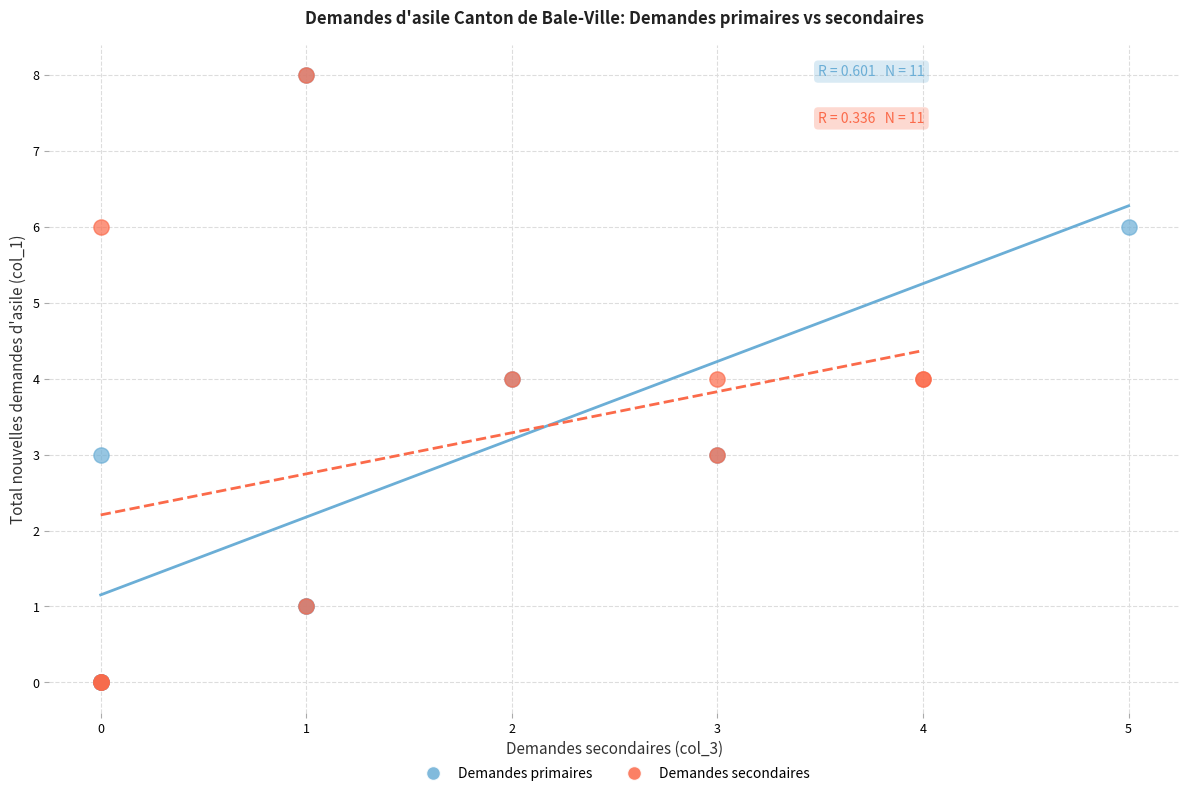

What are all the series names shown in the legend?

Demandes primaires, Demandes secondaires